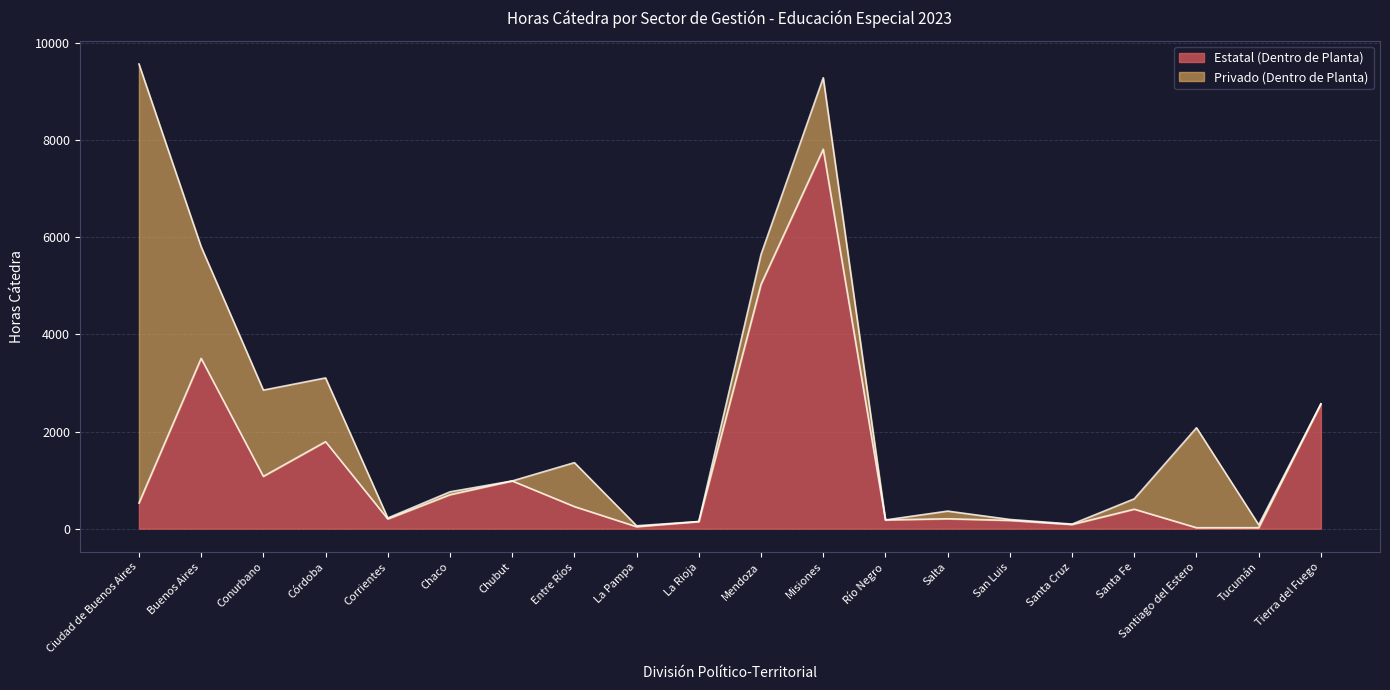

What is the approximate value at Buenos Aires?

3506